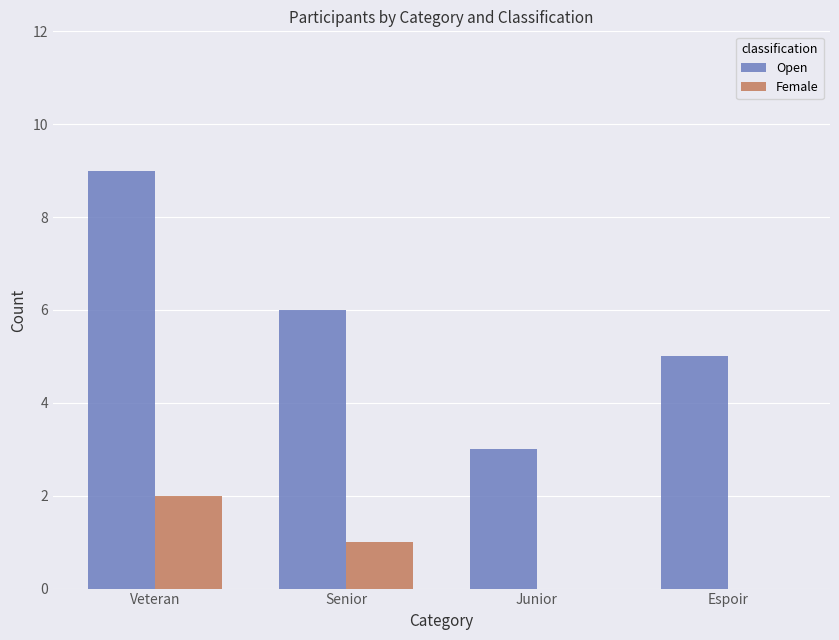

What is the total value across all series at Espoir?

5